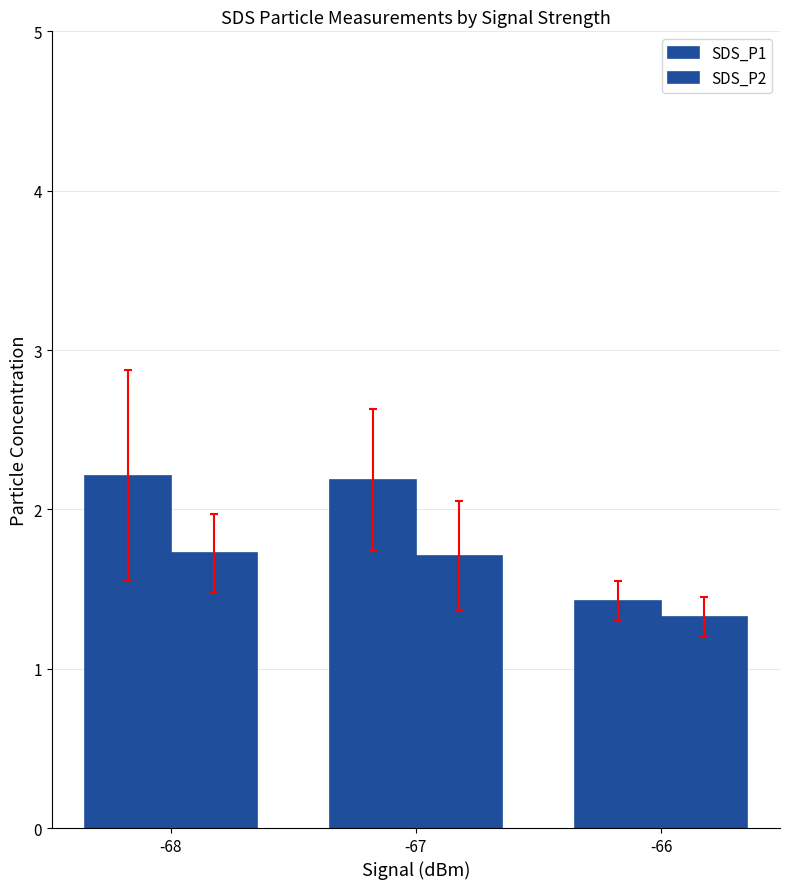

Reading left to right, what are all the values shown in this chart?

SDS_P1: -68=2.2	-67=2.2	-66=1.4
SDS_P2: -68=1.7	-67=1.7	-66=1.3